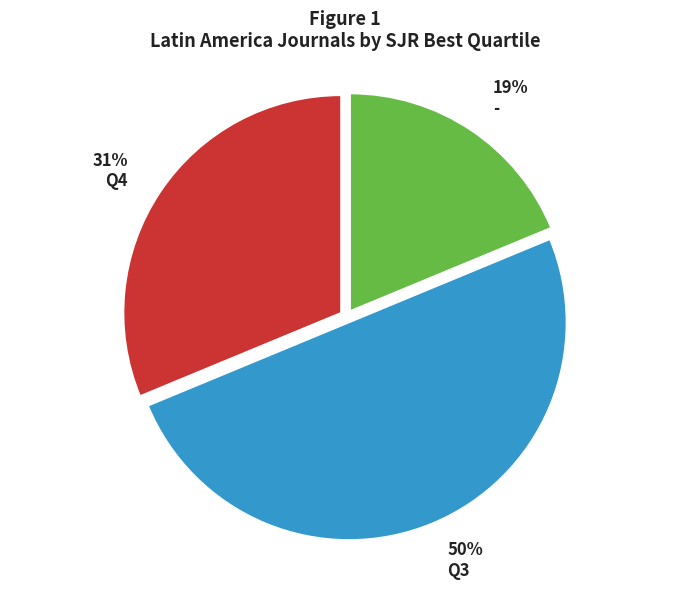

How many segments does this pie chart have?

3